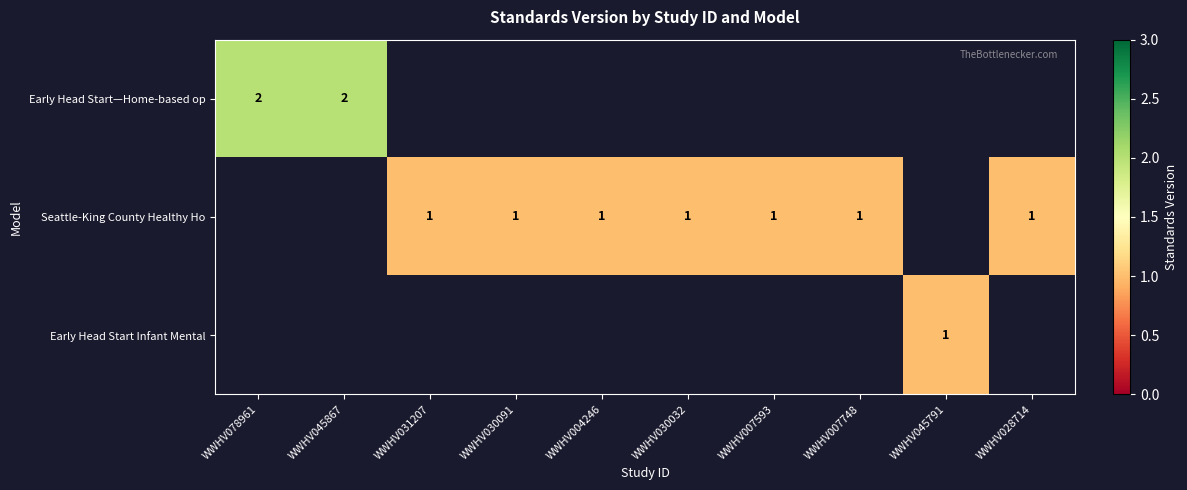

True or false: Seattle-King County Healthy Ho has a value of 0 at WWHV030091.

False